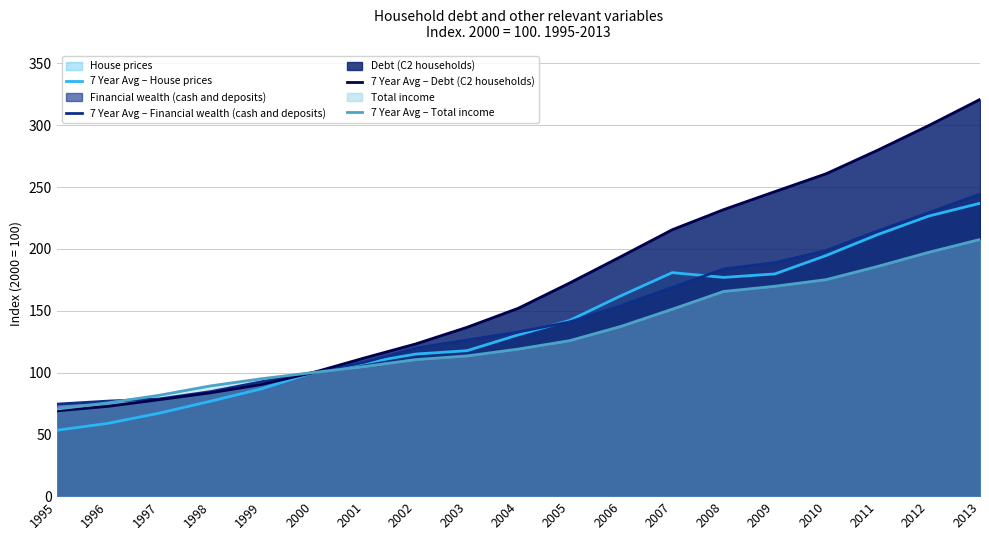

What is the spread (max minus min) of values at 2011?

94.0